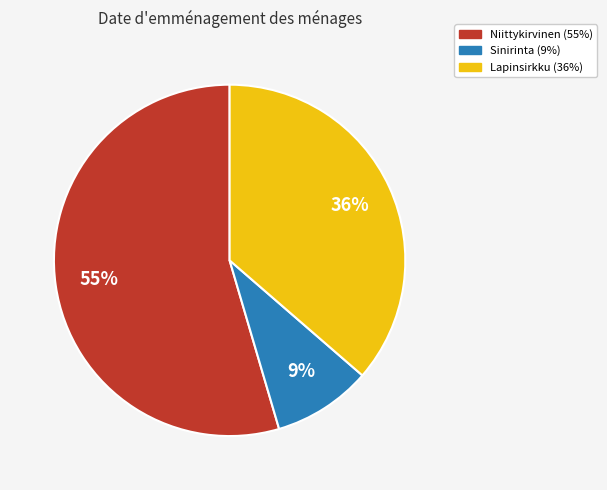

Count the number of slices in the pie.

3